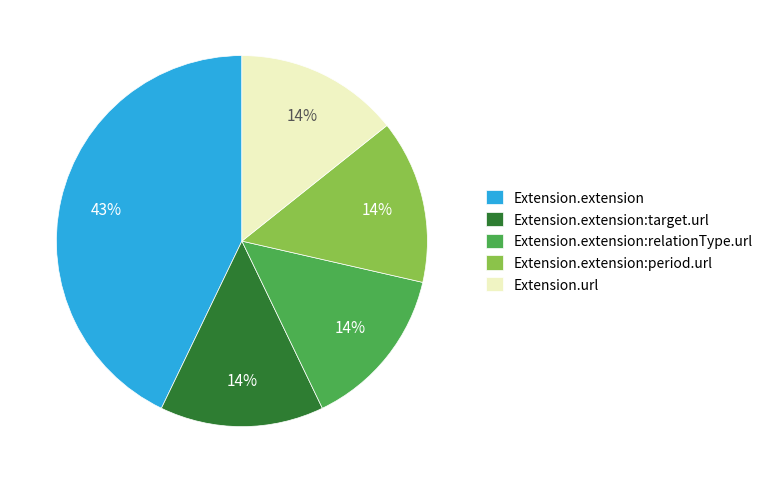

Is there any slice that represents more than half of the pie?

No